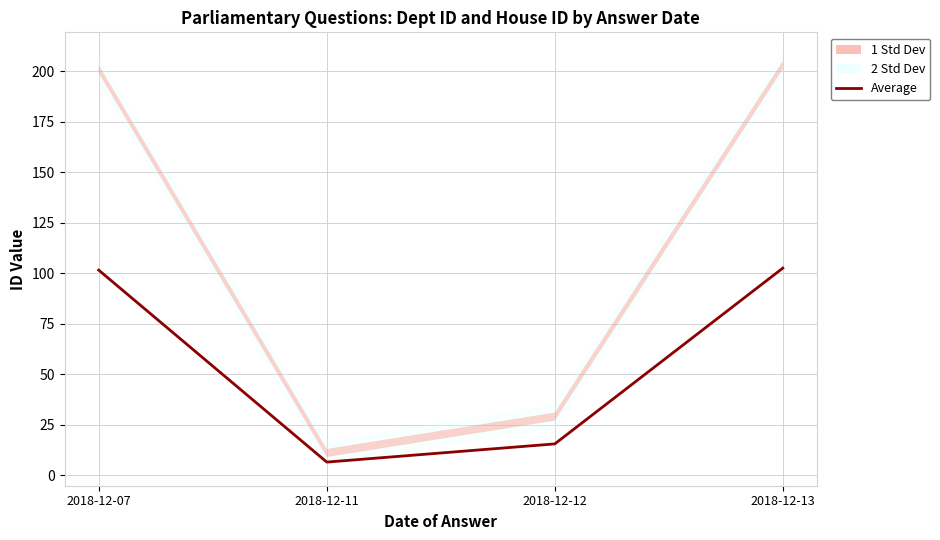

What is the value of the 1st point from the left?

101.5